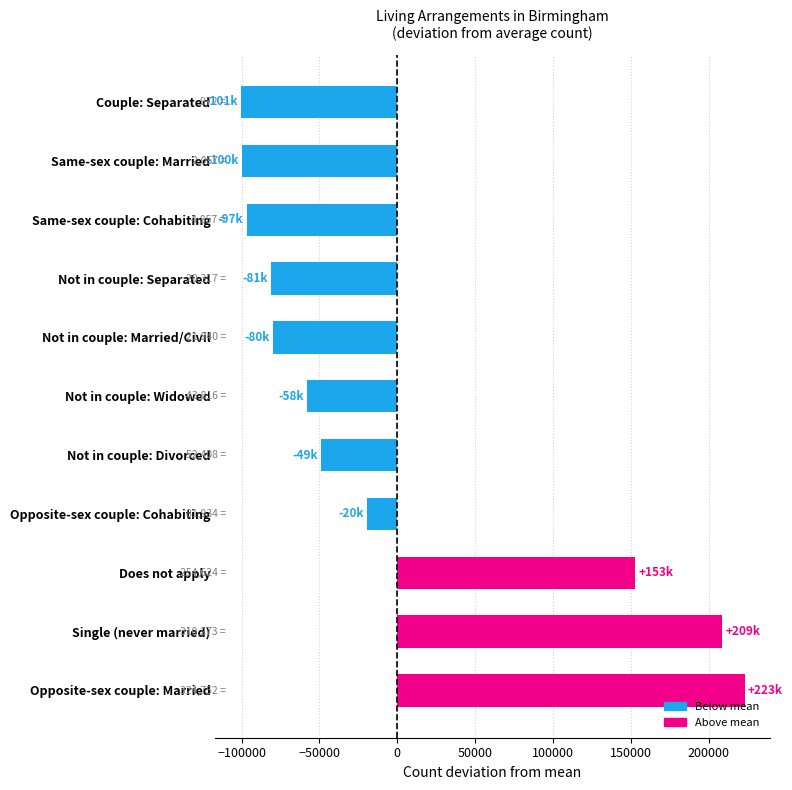

The value at Single (never married) is 79658.0. True or false?

False